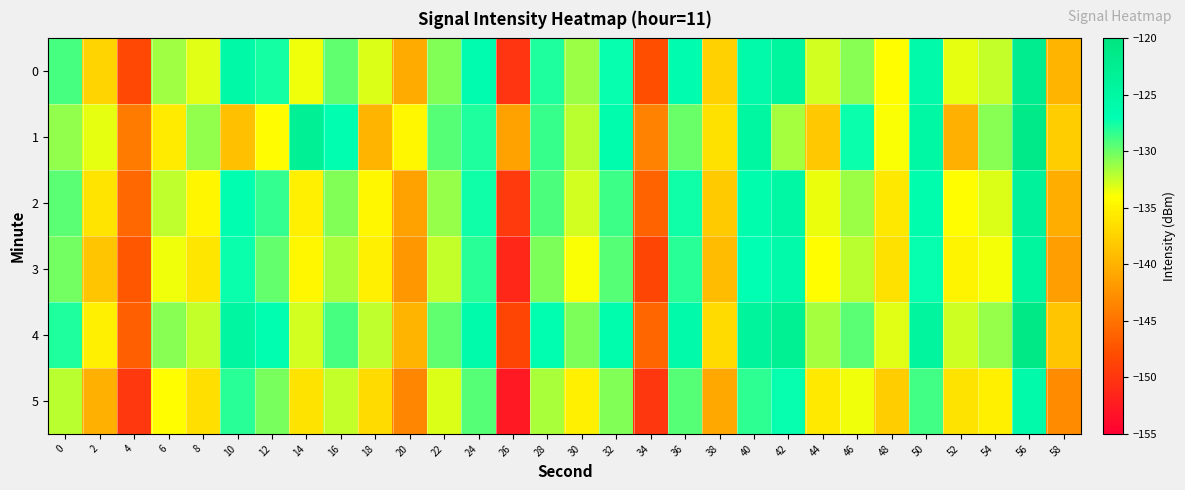

How many data points does each series have?

30